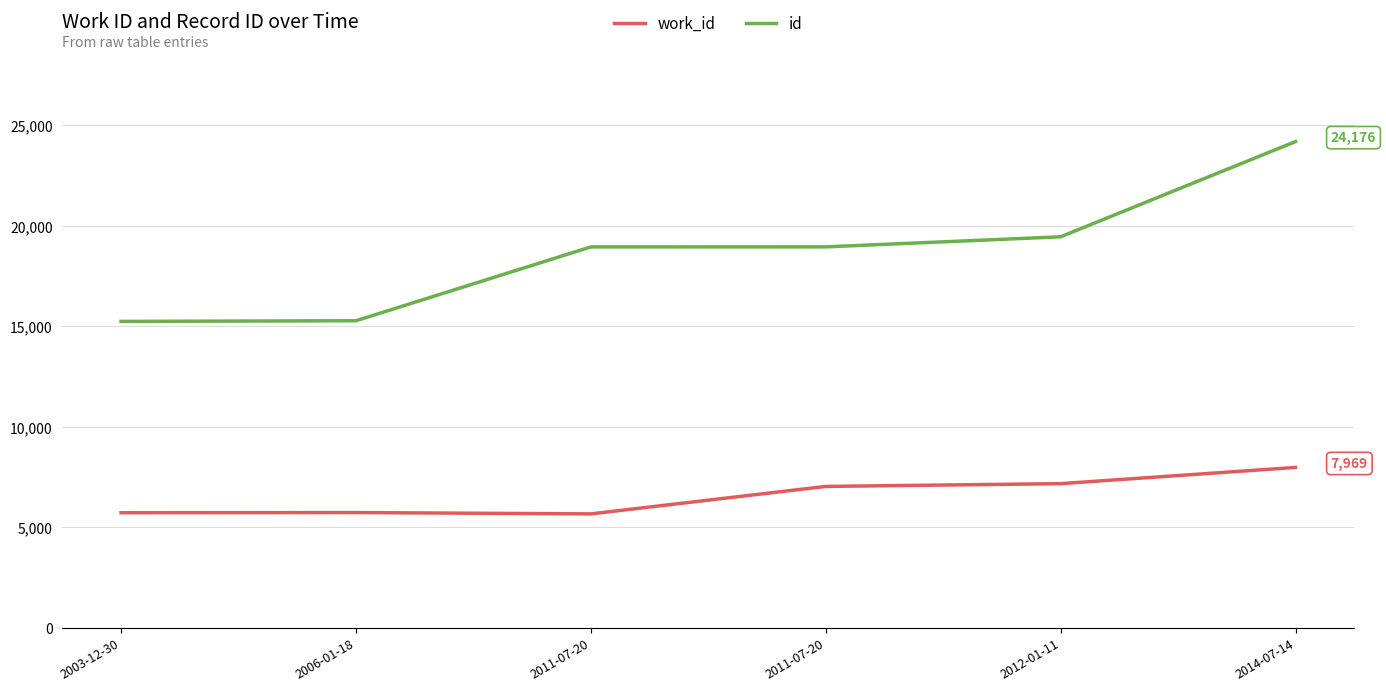

Count the number of data series in this chart.

2